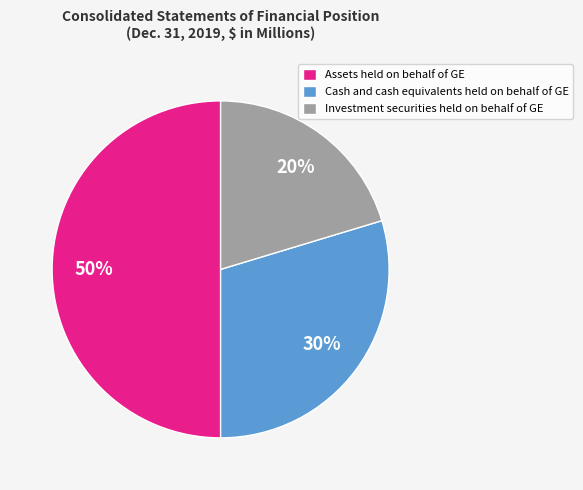

Which category has the biggest portion of the pie?

Assets held on behalf of GE